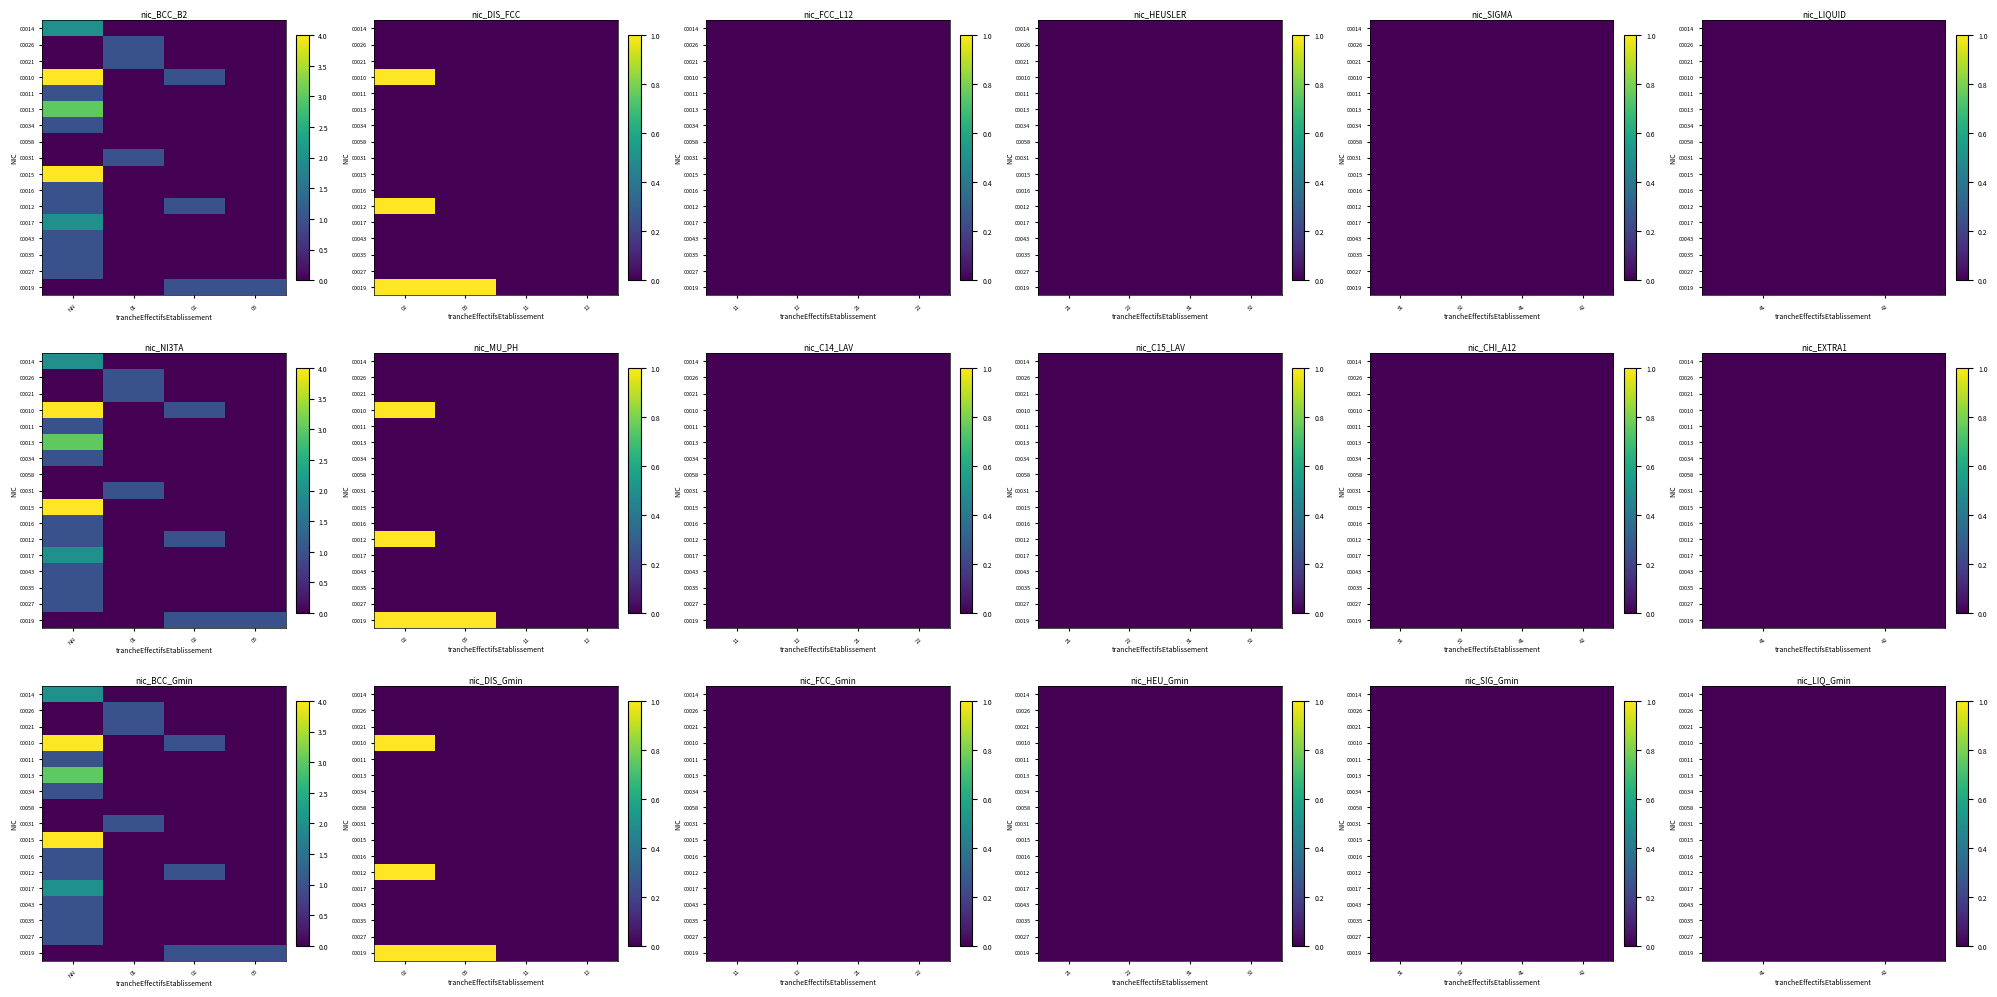

True or false: 00043 has a value of 0 at 22.

False